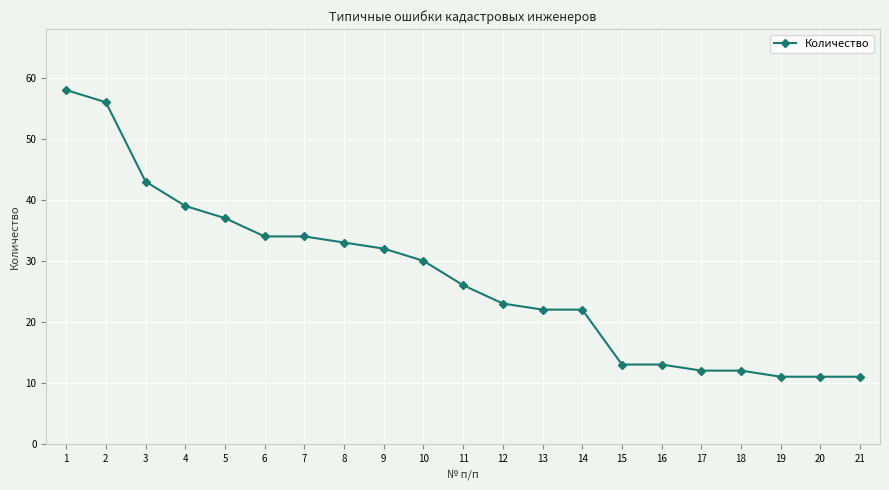

True or false: the data shows 23 at 12.

True